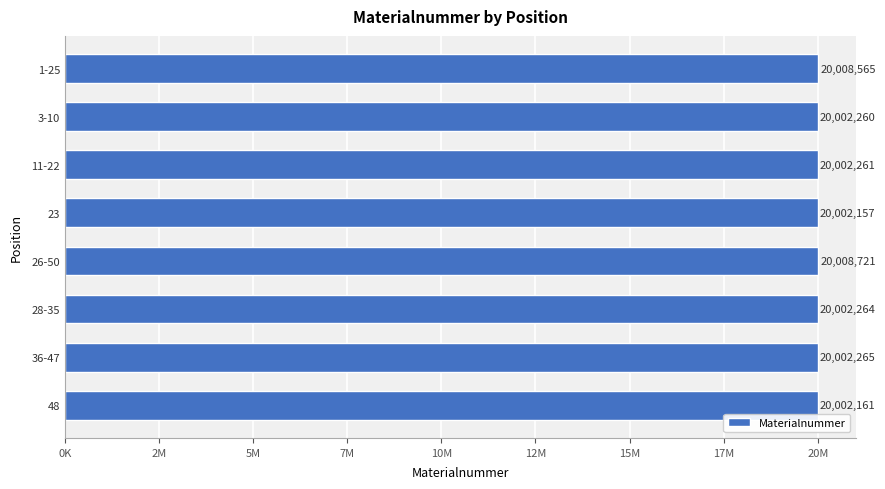

What is the difference between the second highest and second lowest values?

6404